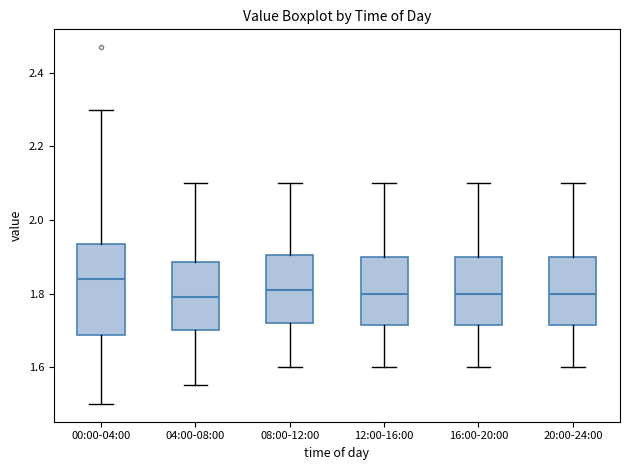

Which box's median line is the highest?

00:00-04:00